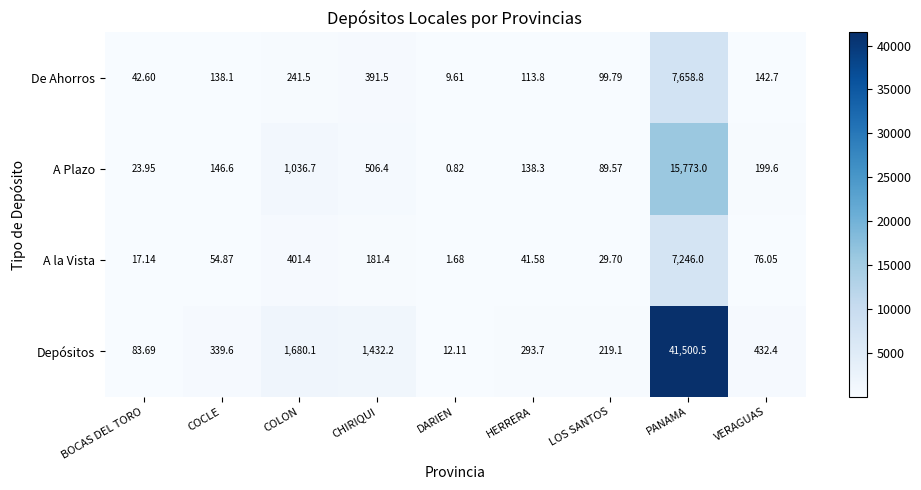

Rank the categories by A la Vista value from highest to lowest.

PANAMA, COLON, CHIRIQUI, VERAGUAS, COCLE, HERRERA, LOS SANTOS, BOCAS DEL TORO, DARIEN